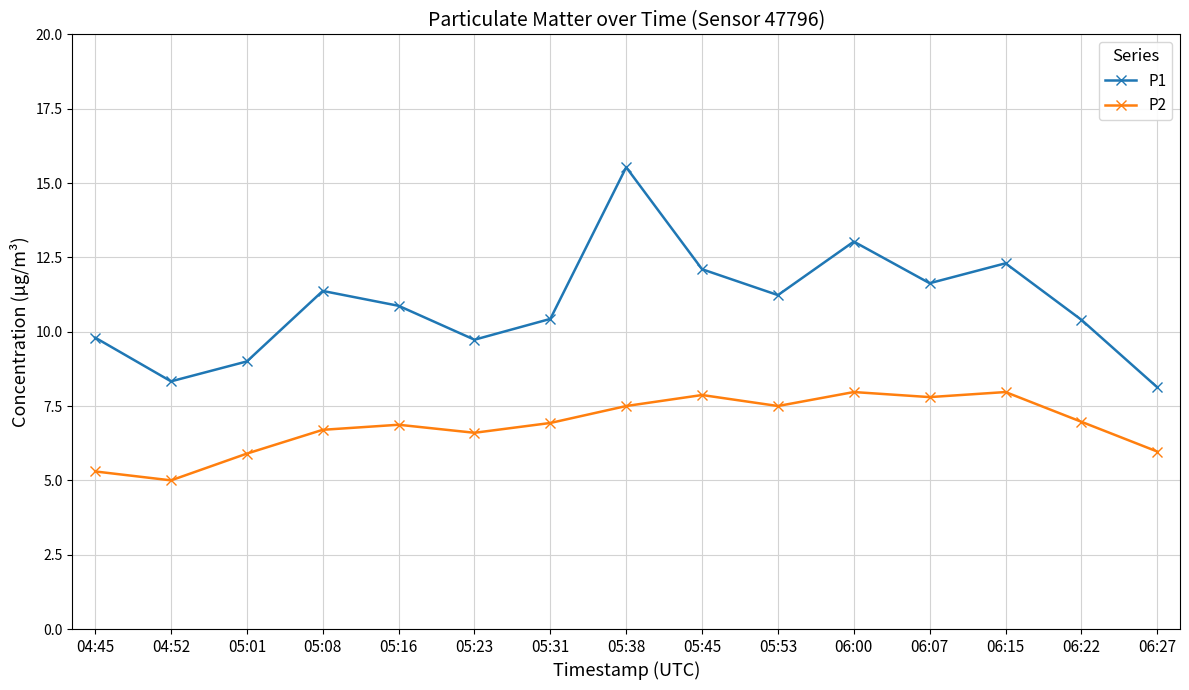

At which label does P1 first exceed 10?

05:08